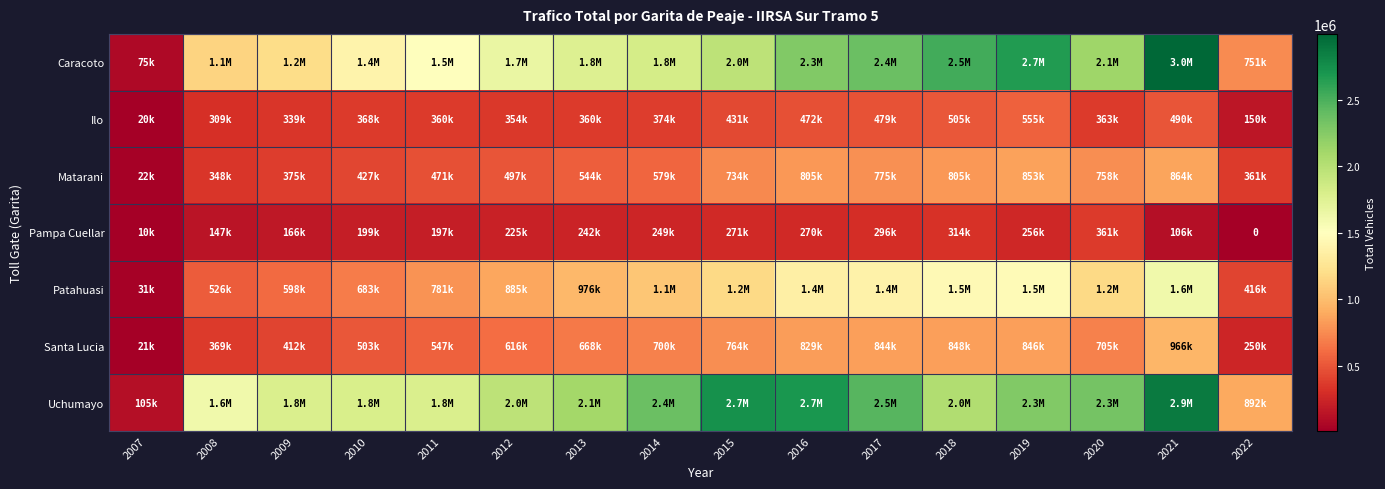

At which category is the sum across all series the highest?

2021